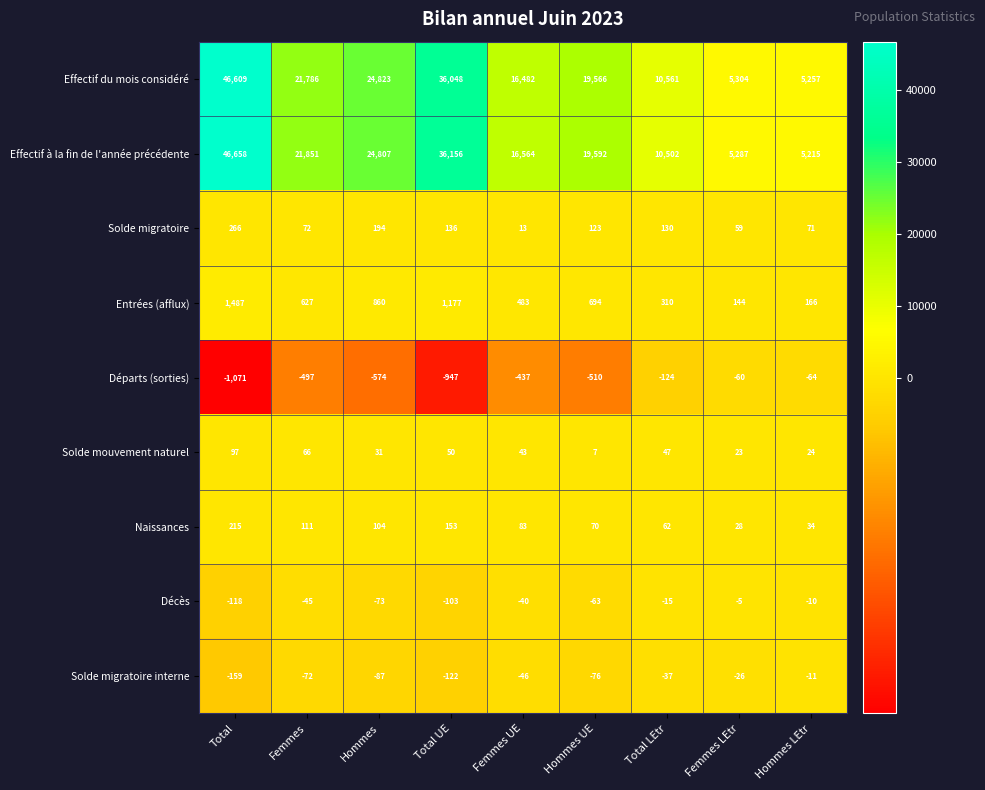

Where is Solde mouvement naturel nearest to the value 52?

Total UE